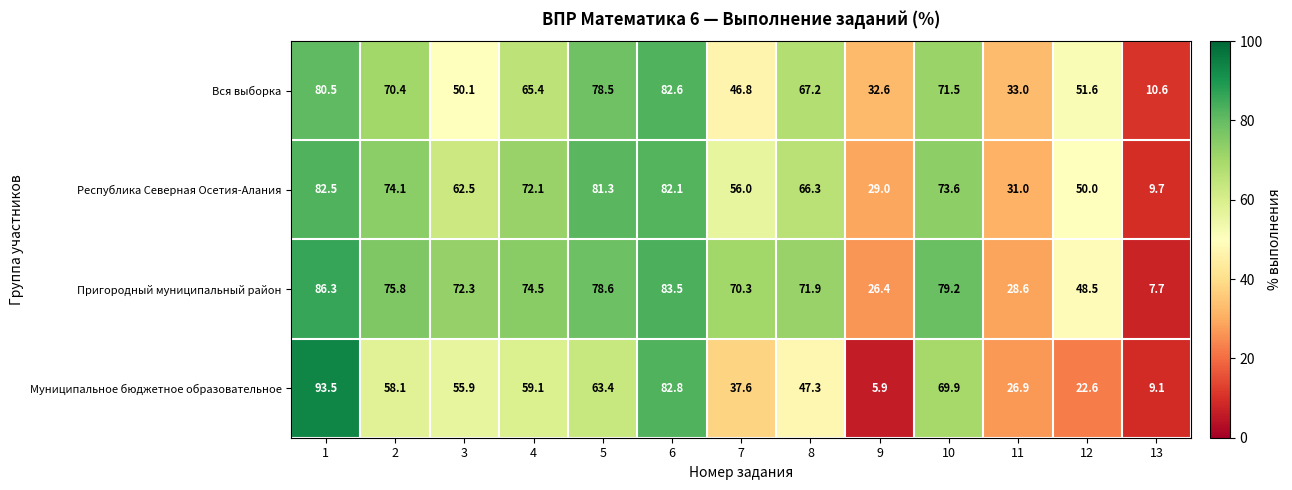

At how many categories does at least one series exceed 35?

10